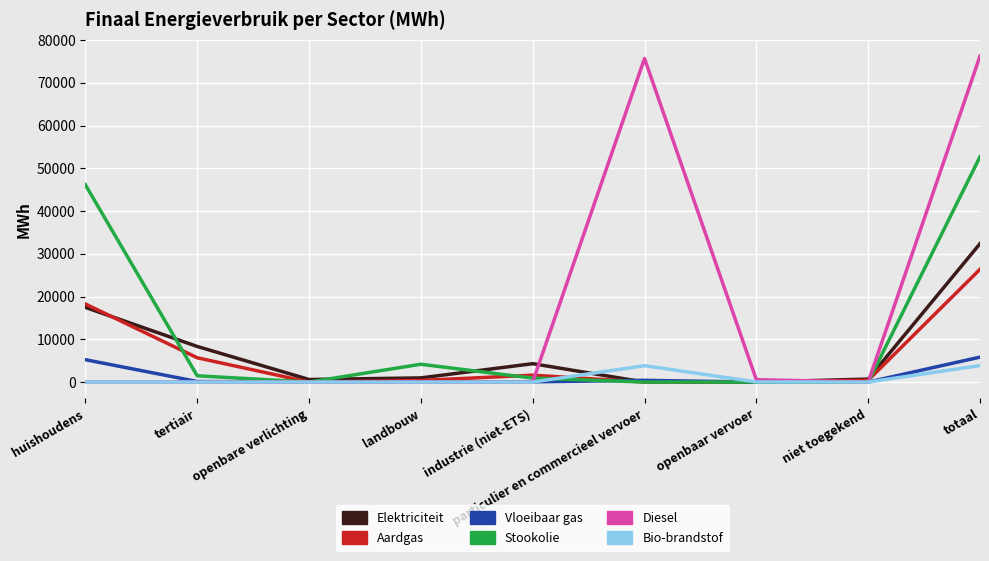

At which label does Stookolie first exceed 921?

huishoudens